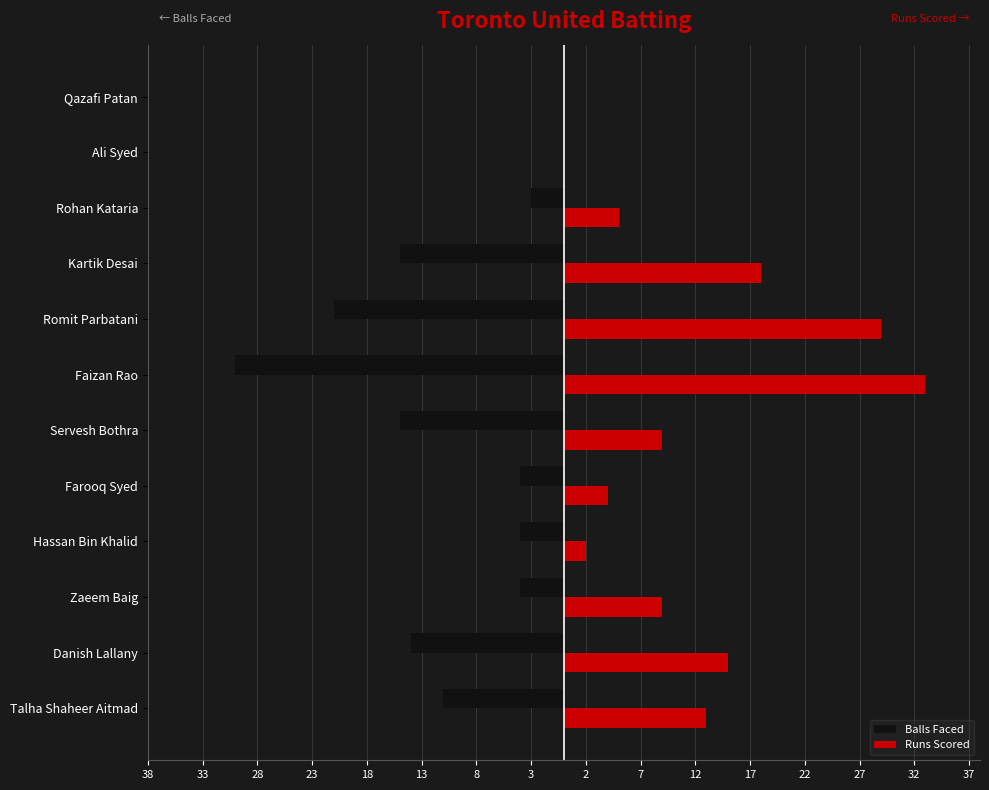

Which series has the largest range (max minus min)?

Runs Scored